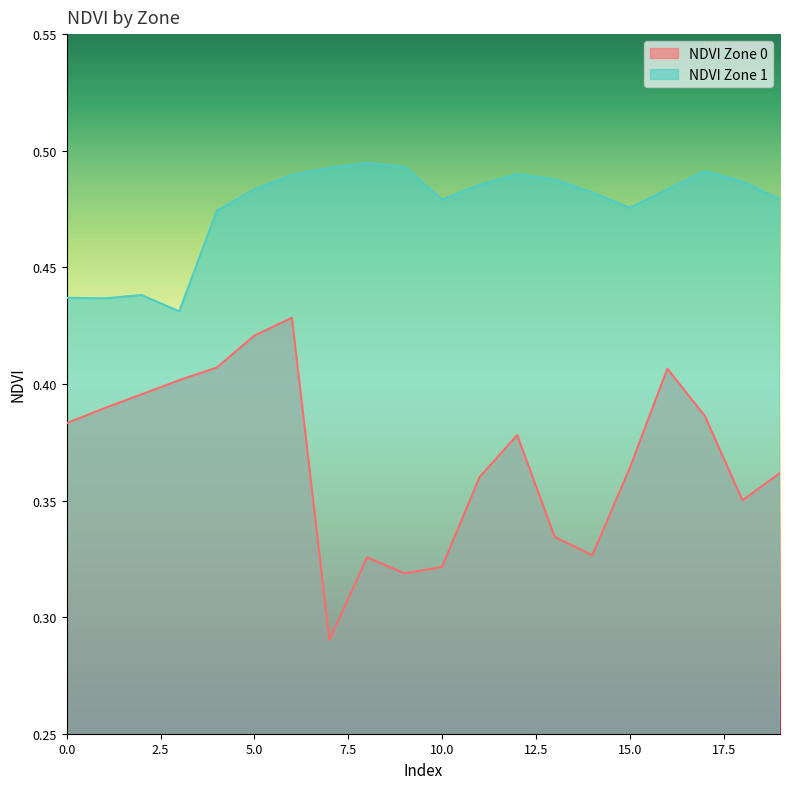

What position from the right is 9?

11